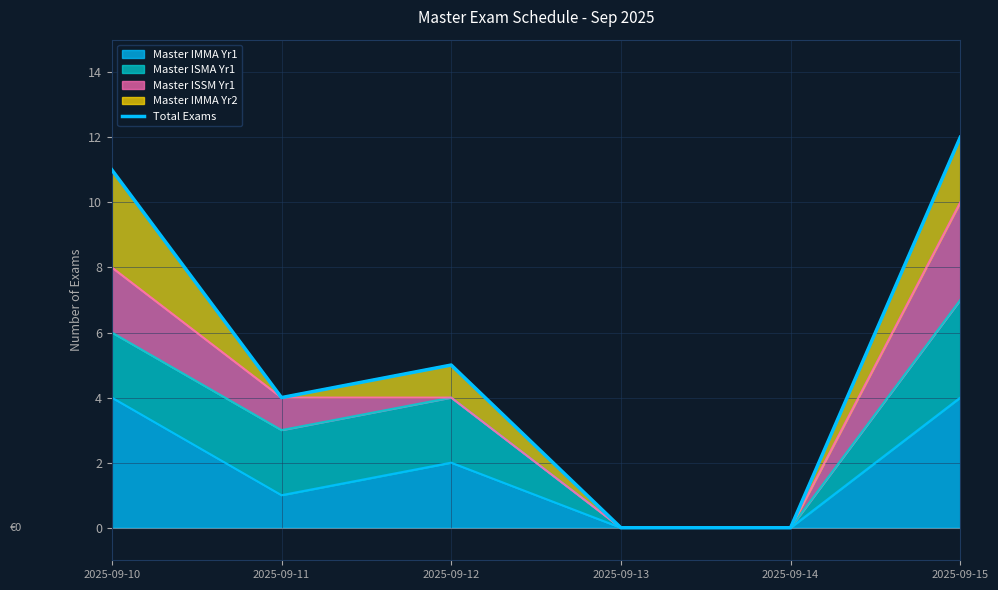

What is the value of the 1st point from the left?

11